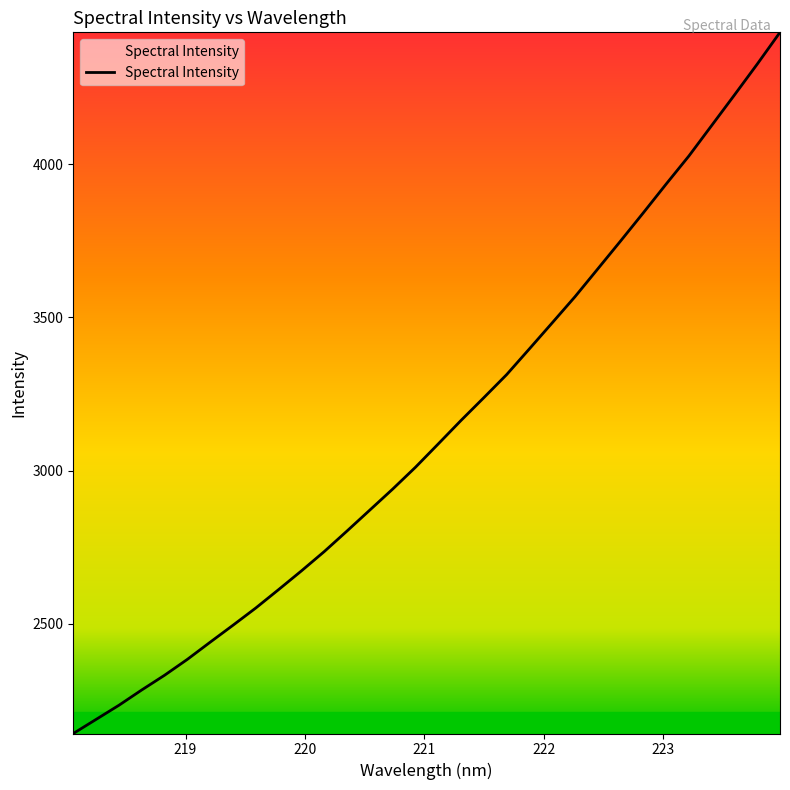

What is the difference between the maximum and minimum values?

2287.0